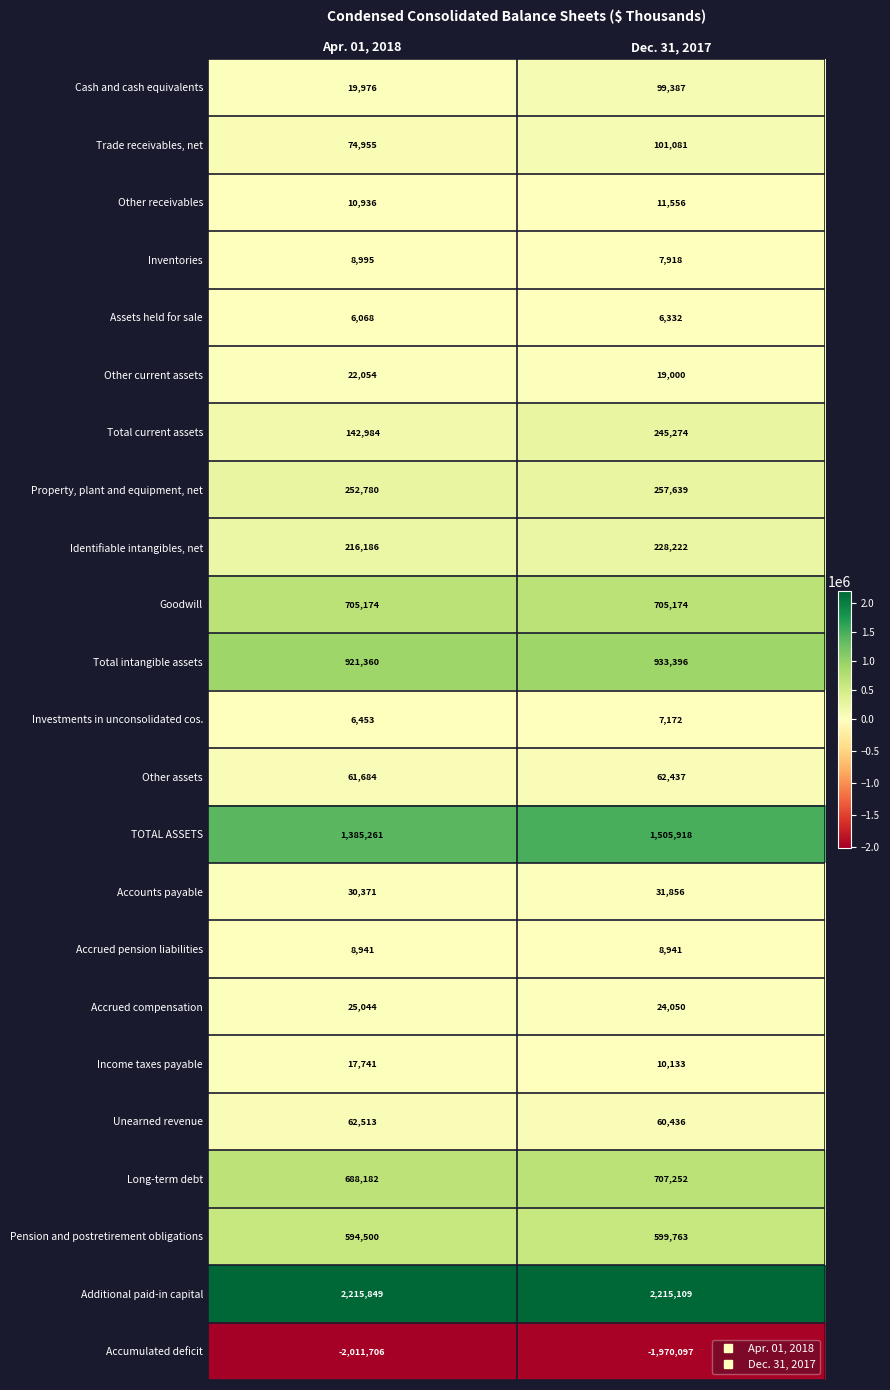

Which label corresponds to the largest value in the chart?

Apr. 01, 2018